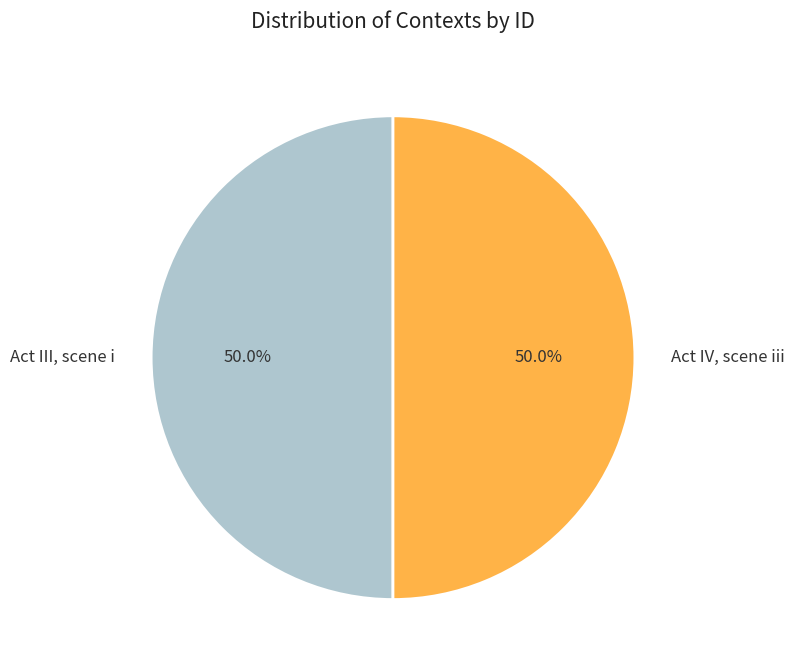

How many slices are in this pie chart?

2